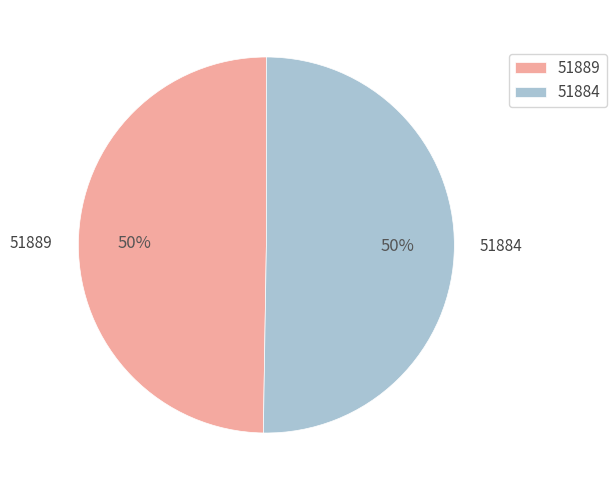

Count the number of slices in the pie.

2